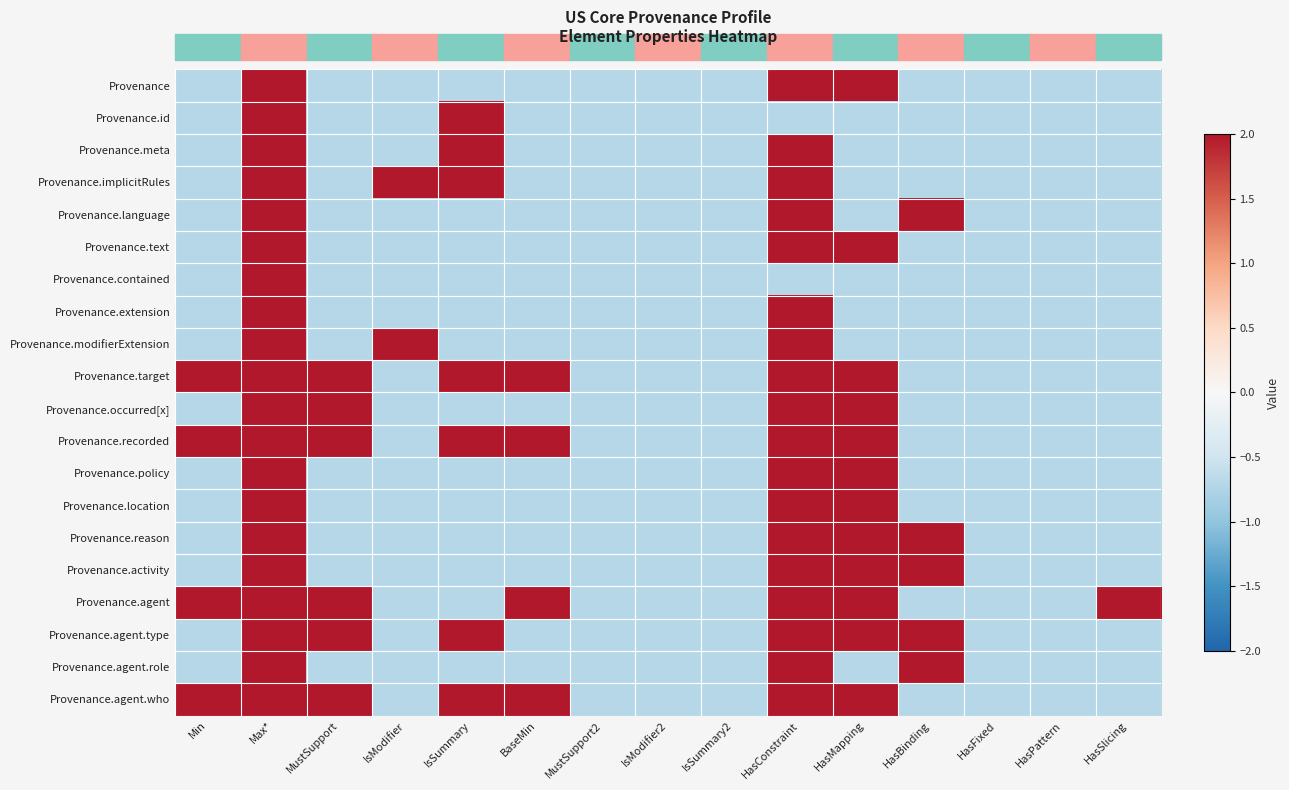

Reading left to right, list all the values displayed in this chart.

Provenance: Min=-0.7	Max*=2.0	MustSupport=-0.7	IsModifier=-0.7	IsSummary=-0.7	BaseMin=-0.7	MustSupport2=-0.7	IsModifier2=-0.7	IsSummary2=-0.7	HasConstraint=2.0	HasMapping=2.0	HasBinding=-0.7	HasFixed=-0.7	HasPattern=-0.7	HasSlicing=-0.7
Provenance.id: Min=-0.7	Max*=2.0	MustSupport=-0.7	IsModifier=-0.7	IsSummary=2.0	BaseMin=-0.7	MustSupport2=-0.7	IsModifier2=-0.7	IsSummary2=-0.7	HasConstraint=-0.7	HasMapping=-0.7	HasBinding=-0.7	HasFixed=-0.7	HasPattern=-0.7	HasSlicing=-0.7
Provenance.meta: Min=-0.7	Max*=2.0	MustSupport=-0.7	IsModifier=-0.7	IsSummary=2.0	BaseMin=-0.7	MustSupport2=-0.7	IsModifier2=-0.7	IsSummary2=-0.7	HasConstraint=2.0	HasMapping=-0.7	HasBinding=-0.7	HasFixed=-0.7	HasPattern=-0.7	HasSlicing=-0.7
Provenance.implicitRules: Min=-0.7	Max*=2.0	MustSupport=-0.7	IsModifier=2.0	IsSummary=2.0	BaseMin=-0.7	MustSupport2=-0.7	IsModifier2=-0.7	IsSummary2=-0.7	HasConstraint=2.0	HasMapping=-0.7	HasBinding=-0.7	HasFixed=-0.7	HasPattern=-0.7	HasSlicing=-0.7
Provenance.language: Min=-0.7	Max*=2.0	MustSupport=-0.7	IsModifier=-0.7	IsSummary=-0.7	BaseMin=-0.7	MustSupport2=-0.7	IsModifier2=-0.7	IsSummary2=-0.7	HasConstraint=2.0	HasMapping=-0.7	HasBinding=2.0	HasFixed=-0.7	HasPattern=-0.7	HasSlicing=-0.7
Provenance.text: Min=-0.7	Max*=2.0	MustSupport=-0.7	IsModifier=-0.7	IsSummary=-0.7	BaseMin=-0.7	MustSupport2=-0.7	IsModifier2=-0.7	IsSummary2=-0.7	HasConstraint=2.0	HasMapping=2.0	HasBinding=-0.7	HasFixed=-0.7	HasPattern=-0.7	HasSlicing=-0.7
Provenance.contained: Min=-0.7	Max*=2.0	MustSupport=-0.7	IsModifier=-0.7	IsSummary=-0.7	BaseMin=-0.7	MustSupport2=-0.7	IsModifier2=-0.7	IsSummary2=-0.7	HasConstraint=-0.7	HasMapping=-0.7	HasBinding=-0.7	HasFixed=-0.7	HasPattern=-0.7	HasSlicing=-0.7
Provenance.extension: Min=-0.7	Max*=2.0	MustSupport=-0.7	IsModifier=-0.7	IsSummary=-0.7	BaseMin=-0.7	MustSupport2=-0.7	IsModifier2=-0.7	IsSummary2=-0.7	HasConstraint=2.0	HasMapping=-0.7	HasBinding=-0.7	HasFixed=-0.7	HasPattern=-0.7	HasSlicing=-0.7
Provenance.modifierExtension: Min=-0.7	Max*=2.0	MustSupport=-0.7	IsModifier=2.0	IsSummary=-0.7	BaseMin=-0.7	MustSupport2=-0.7	IsModifier2=-0.7	IsSummary2=-0.7	HasConstraint=2.0	HasMapping=-0.7	HasBinding=-0.7	HasFixed=-0.7	HasPattern=-0.7	HasSlicing=-0.7
Provenance.target: Min=2.0	Max*=2.0	MustSupport=2.0	IsModifier=-0.7	IsSummary=2.0	BaseMin=2.0	MustSupport2=-0.7	IsModifier2=-0.7	IsSummary2=-0.7	HasConstraint=2.0	HasMapping=2.0	HasBinding=-0.7	HasFixed=-0.7	HasPattern=-0.7	HasSlicing=-0.7
Provenance.occurred[x]: Min=-0.7	Max*=2.0	MustSupport=2.0	IsModifier=-0.7	IsSummary=-0.7	BaseMin=-0.7	MustSupport2=-0.7	IsModifier2=-0.7	IsSummary2=-0.7	HasConstraint=2.0	HasMapping=2.0	HasBinding=-0.7	HasFixed=-0.7	HasPattern=-0.7	HasSlicing=-0.7
Provenance.recorded: Min=2.0	Max*=2.0	MustSupport=2.0	IsModifier=-0.7	IsSummary=2.0	BaseMin=2.0	MustSupport2=-0.7	IsModifier2=-0.7	IsSummary2=-0.7	HasConstraint=2.0	HasMapping=2.0	HasBinding=-0.7	HasFixed=-0.7	HasPattern=-0.7	HasSlicing=-0.7
Provenance.policy: Min=-0.7	Max*=2.0	MustSupport=-0.7	IsModifier=-0.7	IsSummary=-0.7	BaseMin=-0.7	MustSupport2=-0.7	IsModifier2=-0.7	IsSummary2=-0.7	HasConstraint=2.0	HasMapping=2.0	HasBinding=-0.7	HasFixed=-0.7	HasPattern=-0.7	HasSlicing=-0.7
Provenance.location: Min=-0.7	Max*=2.0	MustSupport=-0.7	IsModifier=-0.7	IsSummary=-0.7	BaseMin=-0.7	MustSupport2=-0.7	IsModifier2=-0.7	IsSummary2=-0.7	HasConstraint=2.0	HasMapping=2.0	HasBinding=-0.7	HasFixed=-0.7	HasPattern=-0.7	HasSlicing=-0.7
Provenance.reason: Min=-0.7	Max*=2.0	MustSupport=-0.7	IsModifier=-0.7	IsSummary=-0.7	BaseMin=-0.7	MustSupport2=-0.7	IsModifier2=-0.7	IsSummary2=-0.7	HasConstraint=2.0	HasMapping=2.0	HasBinding=2.0	HasFixed=-0.7	HasPattern=-0.7	HasSlicing=-0.7
Provenance.activity: Min=-0.7	Max*=2.0	MustSupport=-0.7	IsModifier=-0.7	IsSummary=-0.7	BaseMin=-0.7	MustSupport2=-0.7	IsModifier2=-0.7	IsSummary2=-0.7	HasConstraint=2.0	HasMapping=2.0	HasBinding=2.0	HasFixed=-0.7	HasPattern=-0.7	HasSlicing=-0.7
Provenance.agent: Min=2.0	Max*=2.0	MustSupport=2.0	IsModifier=-0.7	IsSummary=-0.7	BaseMin=2.0	MustSupport2=-0.7	IsModifier2=-0.7	IsSummary2=-0.7	HasConstraint=2.0	HasMapping=2.0	HasBinding=-0.7	HasFixed=-0.7	HasPattern=-0.7	HasSlicing=2.0
Provenance.agent.type: Min=-0.7	Max*=2.0	MustSupport=2.0	IsModifier=-0.7	IsSummary=2.0	BaseMin=-0.7	MustSupport2=-0.7	IsModifier2=-0.7	IsSummary2=-0.7	HasConstraint=2.0	HasMapping=2.0	HasBinding=2.0	HasFixed=-0.7	HasPattern=-0.7	HasSlicing=-0.7
Provenance.agent.role: Min=-0.7	Max*=2.0	MustSupport=-0.7	IsModifier=-0.7	IsSummary=-0.7	BaseMin=-0.7	MustSupport2=-0.7	IsModifier2=-0.7	IsSummary2=-0.7	HasConstraint=2.0	HasMapping=-0.7	HasBinding=2.0	HasFixed=-0.7	HasPattern=-0.7	HasSlicing=-0.7
Provenance.agent.who: Min=2.0	Max*=2.0	MustSupport=2.0	IsModifier=-0.7	IsSummary=2.0	BaseMin=2.0	MustSupport2=-0.7	IsModifier2=-0.7	IsSummary2=-0.7	HasConstraint=2.0	HasMapping=2.0	HasBinding=-0.7	HasFixed=-0.7	HasPattern=-0.7	HasSlicing=-0.7